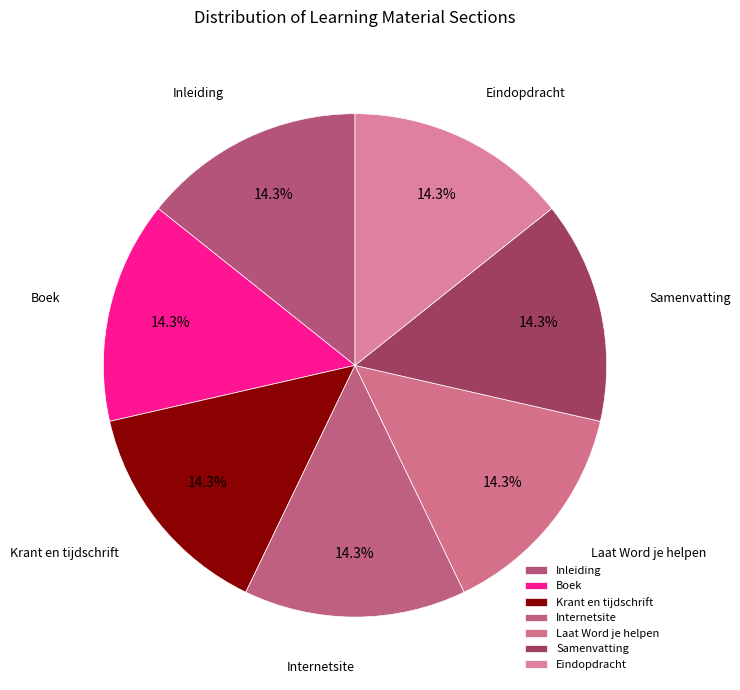

What is the ratio of the value at Boek to the value at Inleiding?

1.0